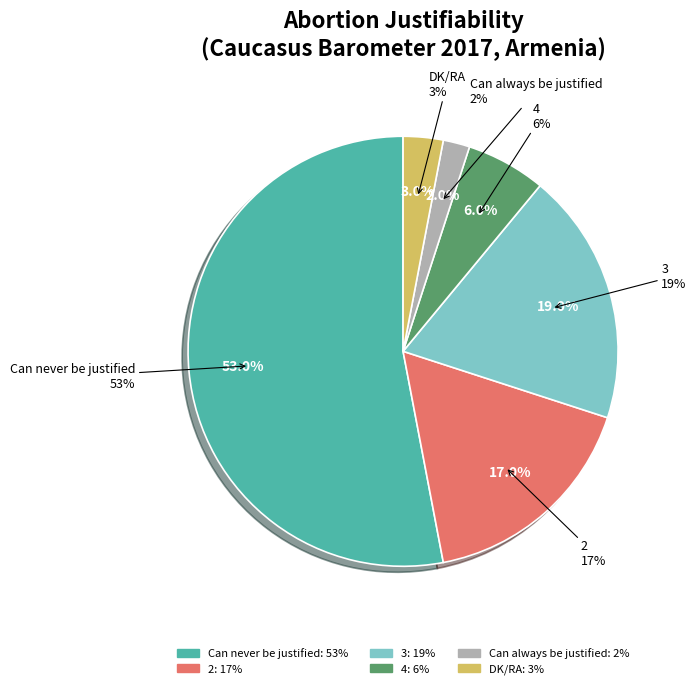

To the nearest percent, what is the difference between the Can always be justified and Can never be justified slice percentages?

51%